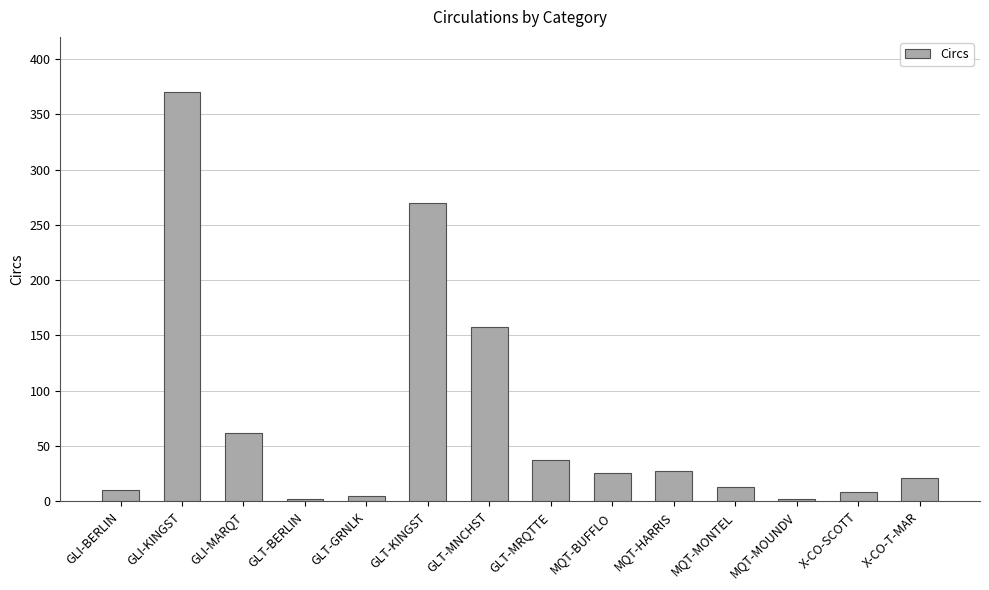

Which has a higher value, X-CO-T-MAR or MQT-MONTEL?

X-CO-T-MAR